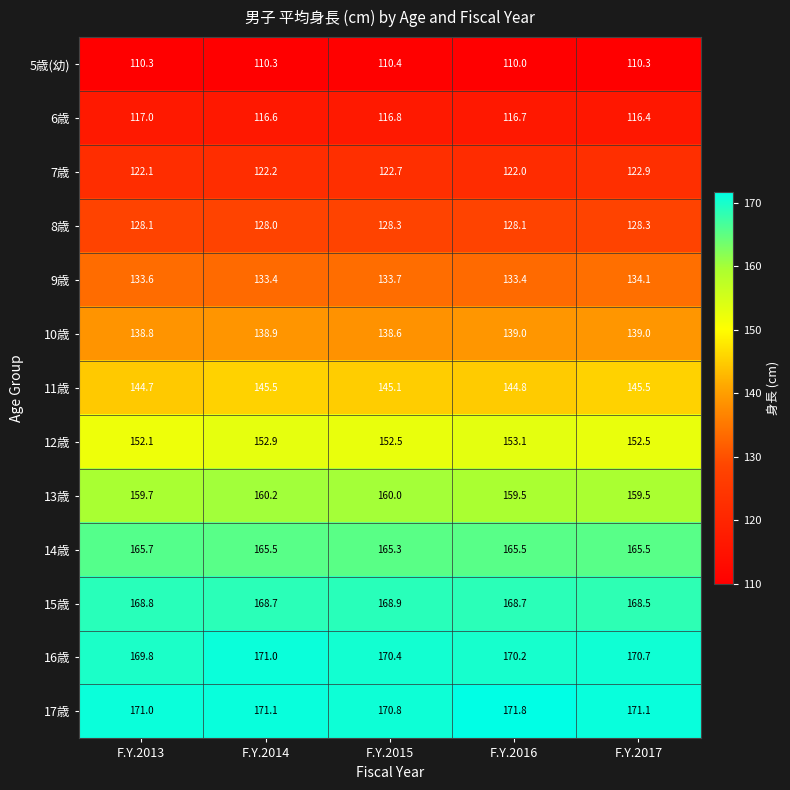

List the series in order of their peak value, lowest first.

5歳(幼), 6歳, 7歳, 8歳, 9歳, 10歳, 11歳, 12歳, 13歳, 14歳, 15歳, 16歳, 17歳